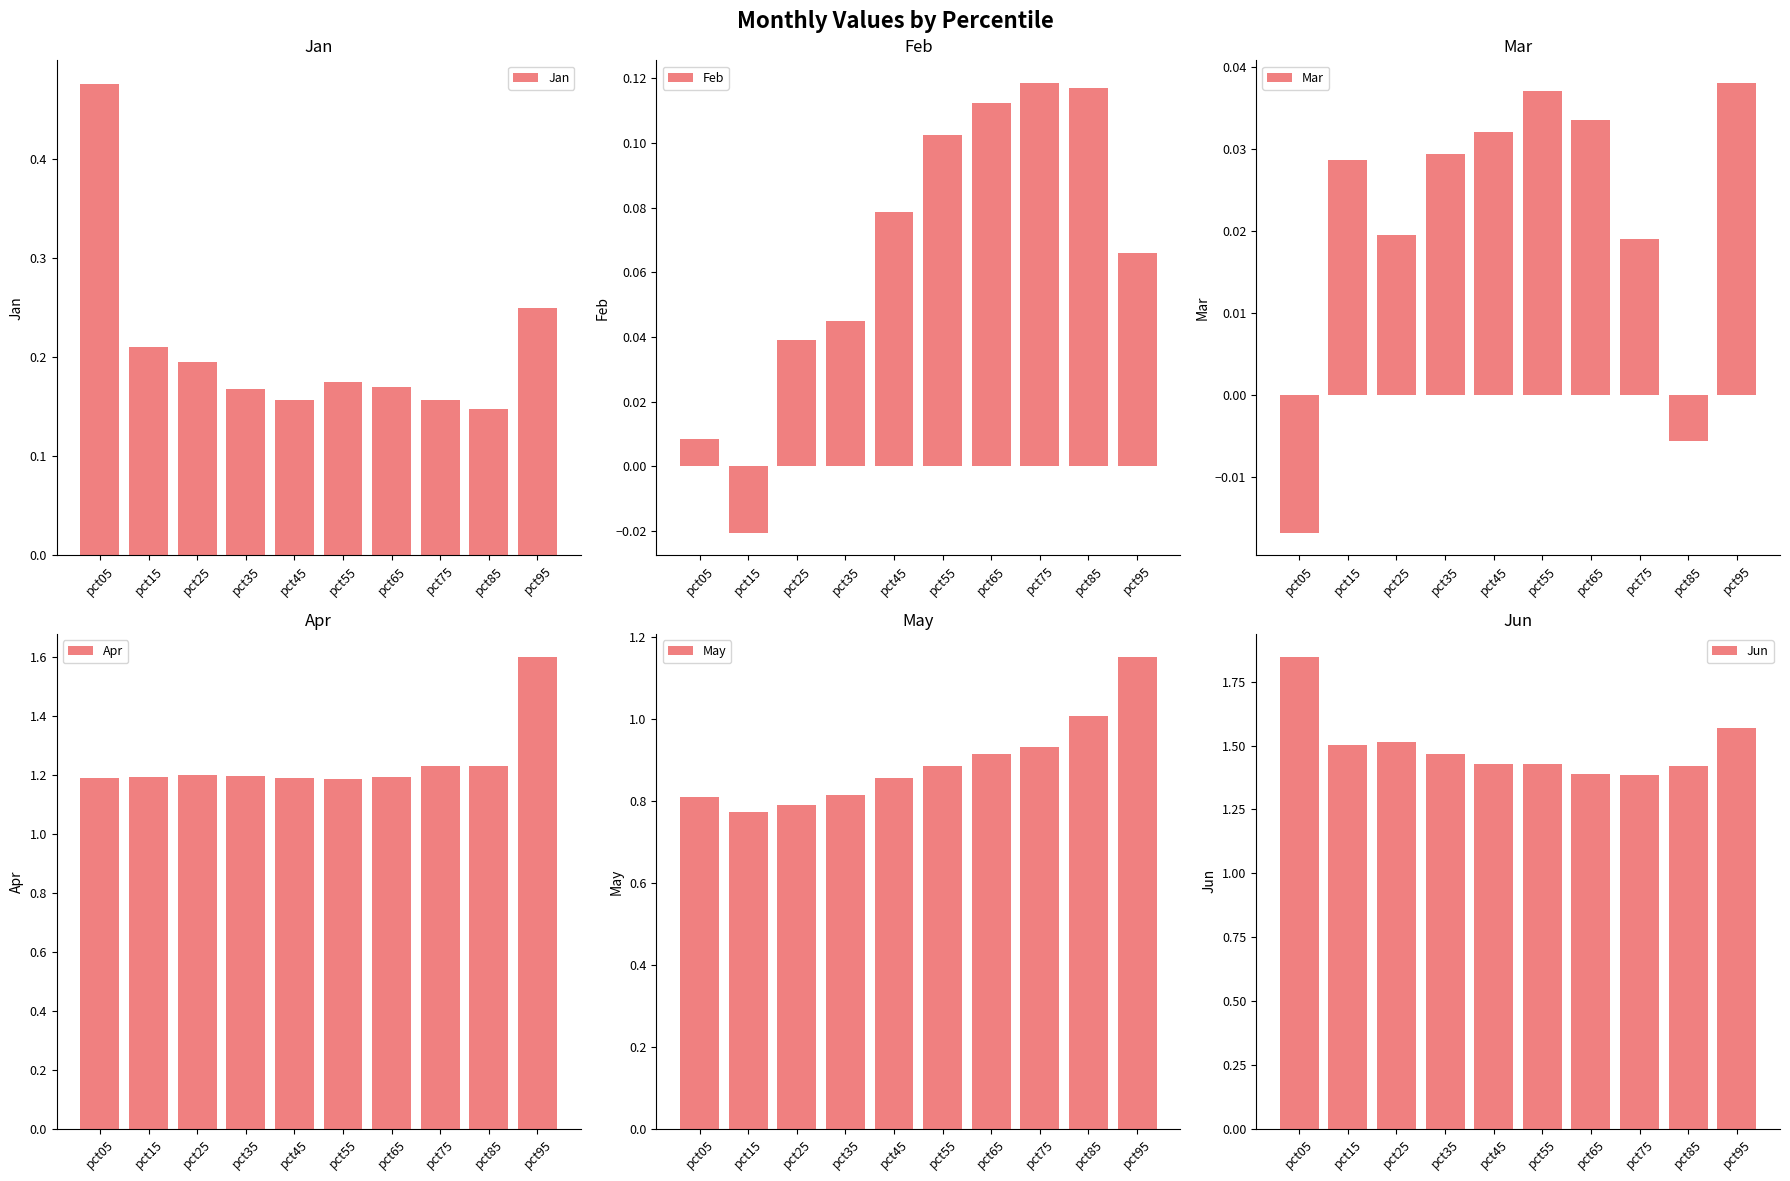

Reading right to left, extract all data points from this chart.

Jan: 0.2	0.1	0.2	0.2	0.2	0.2	0.2	0.2	0.2	0.5
Feb: 0.1	0.1	0.1	0.1	0.1	0.1	0.0	0.0	-0.0	0.0
Mar: 0.0	-0.0	0.0	0.0	0.0	0.0	0.0	0.0	0.0	-0.0
Apr: 1.6	1.2	1.2	1.2	1.2	1.2	1.2	1.2	1.2	1.2
May: 1.2	1.0	0.9	0.9	0.9	0.9	0.8	0.8	0.8	0.8
Jun: 1.6	1.4	1.4	1.4	1.4	1.4	1.5	1.5	1.5	1.8